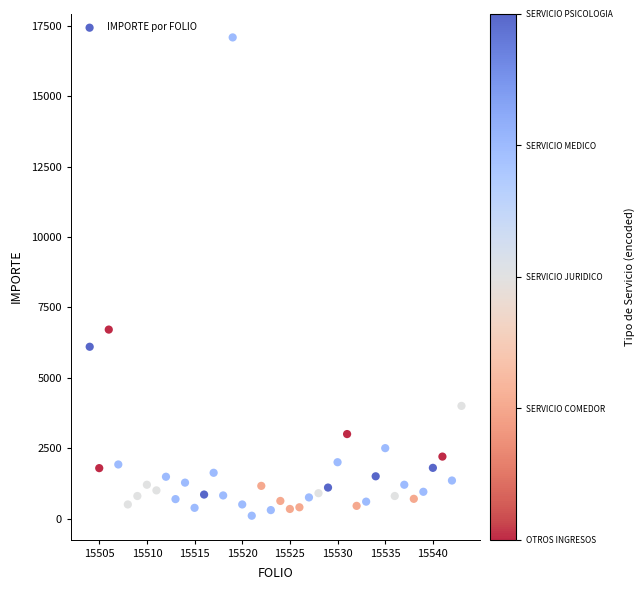

What Y value in the scatter plot is closest to 8592?

6710